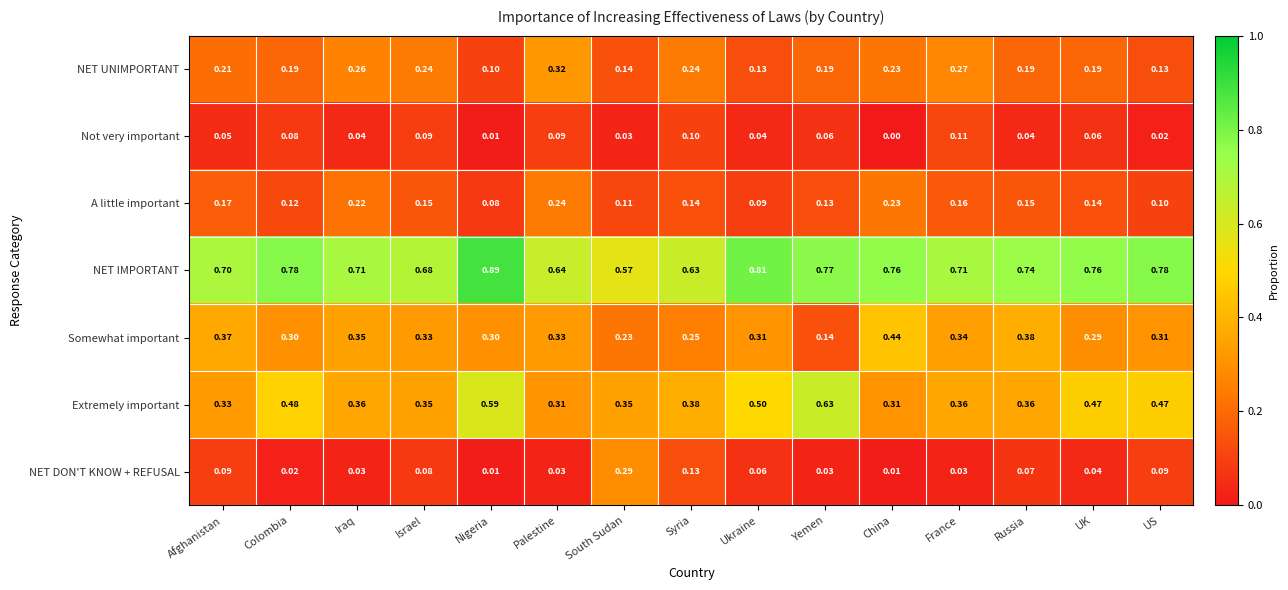

Rank the series at France from lowest to highest value.

NET DON'T KNOW + REFUSAL, Not very important, A little important, NET UNIMPORTANT, Somewhat important, Extremely important, NET IMPORTANT